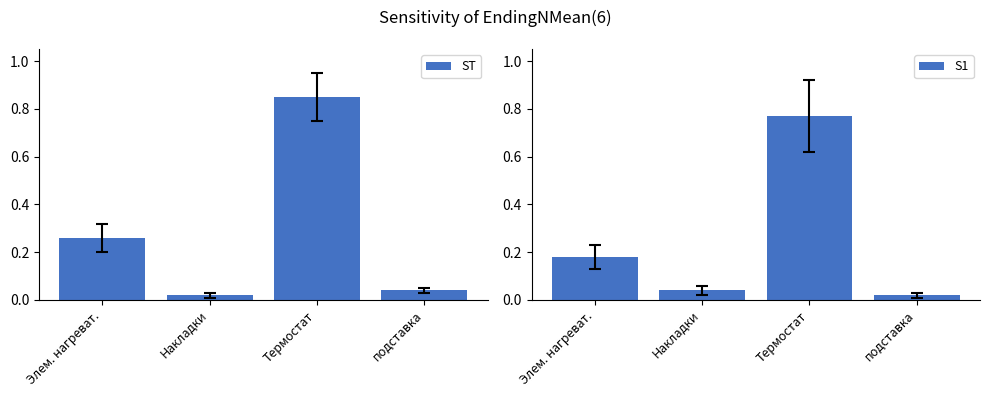

Is it true that S1 equals 0.0 at Накладки?

False